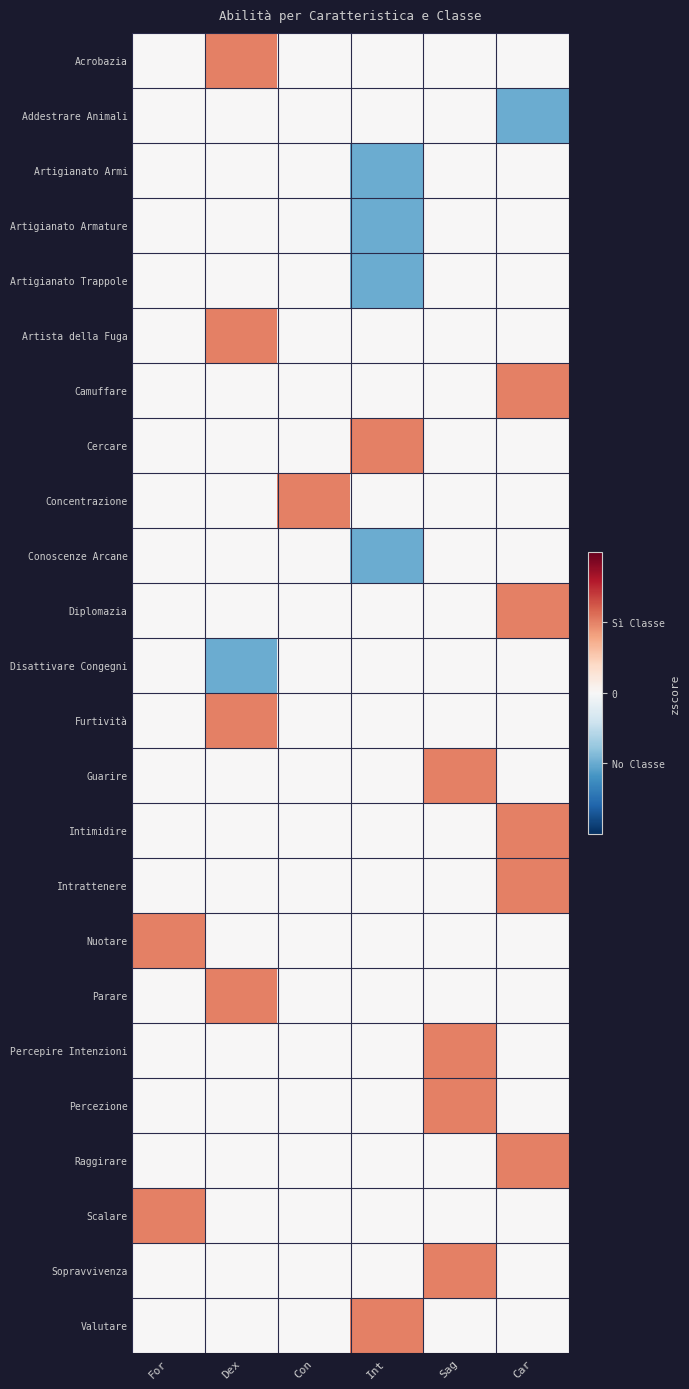

Which has a higher value, Dex or Sag?

Dex